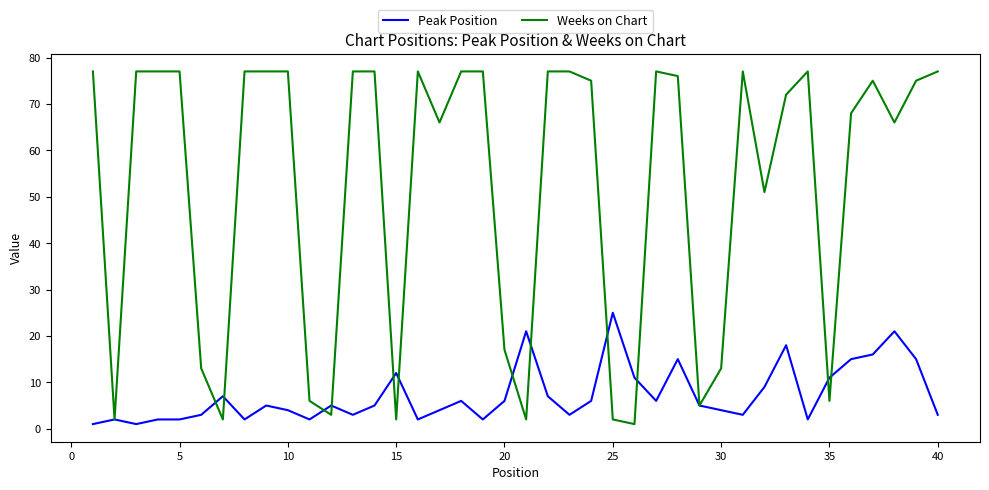

How many series are shown in this chart?

2